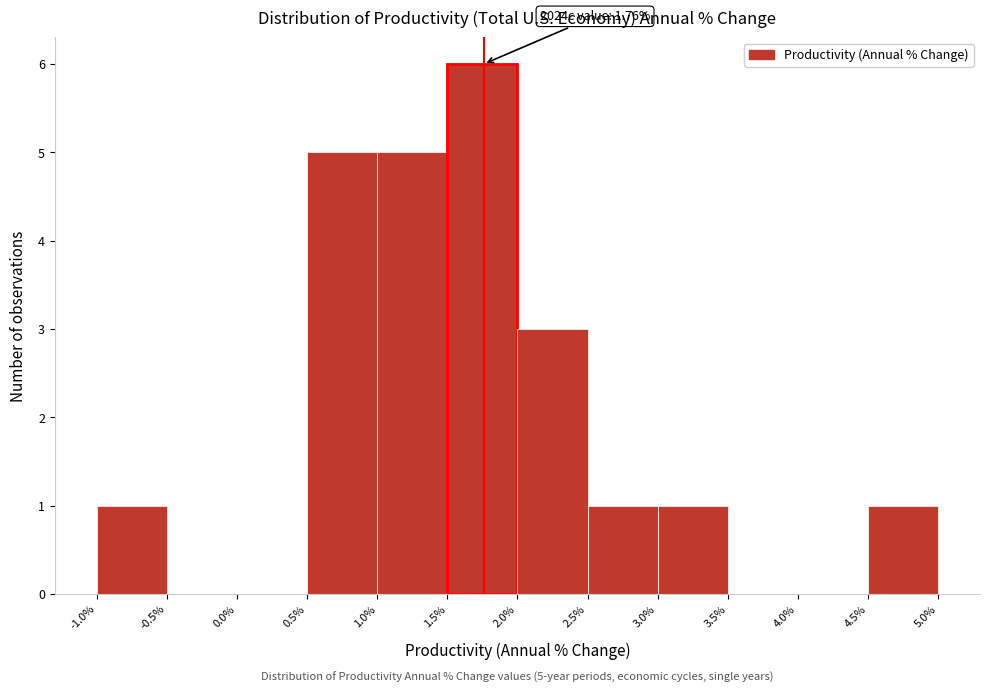

Over which range of the x-axis is the bar tallest?

1.5% to 2.0%